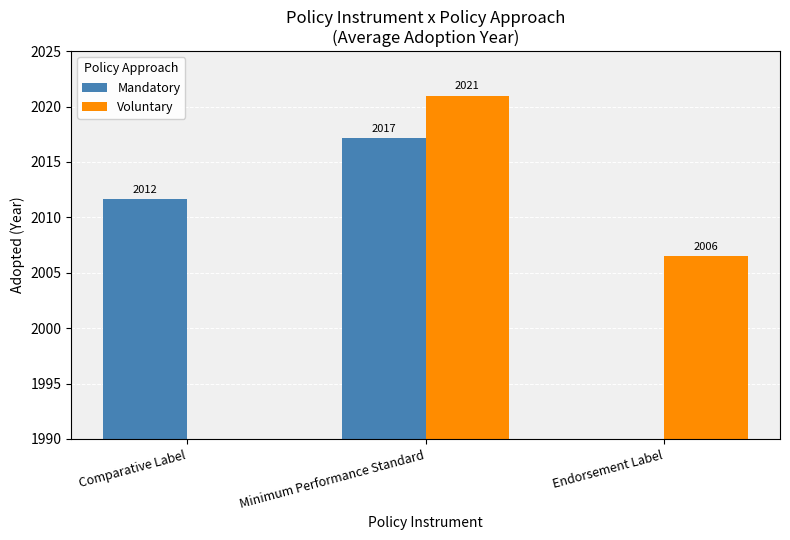

At which category does the chart reach its peak across all series?

Minimum Performance Standard